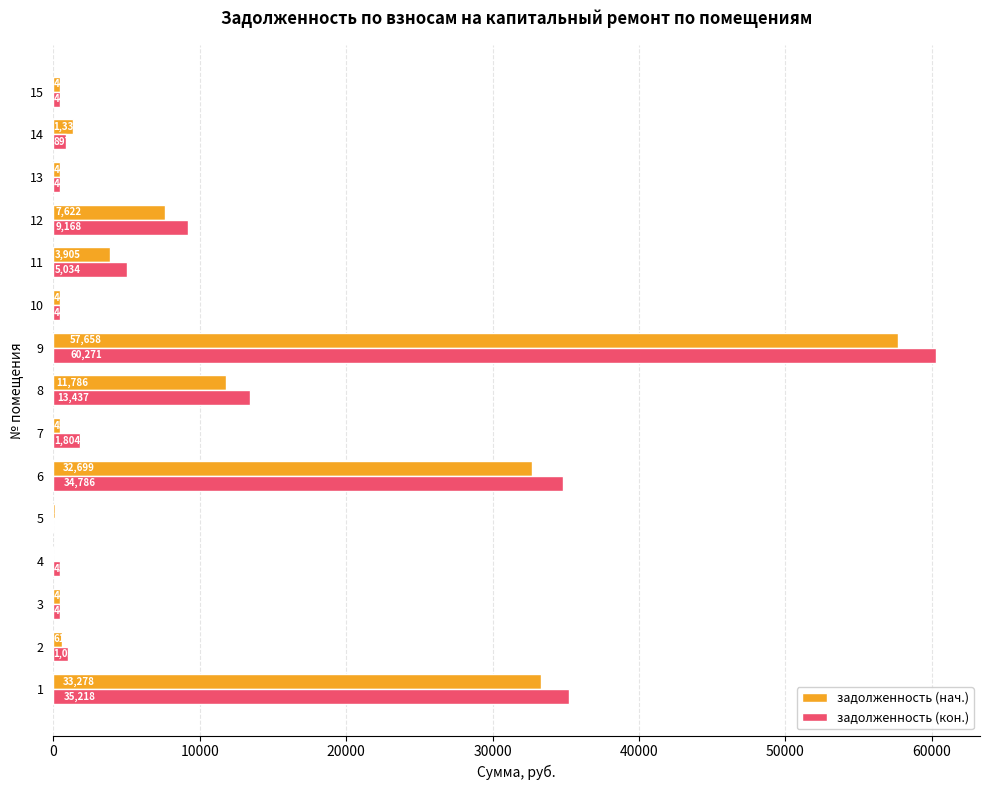

What is the highest value of the задолженность (кон.) series?

60271.4